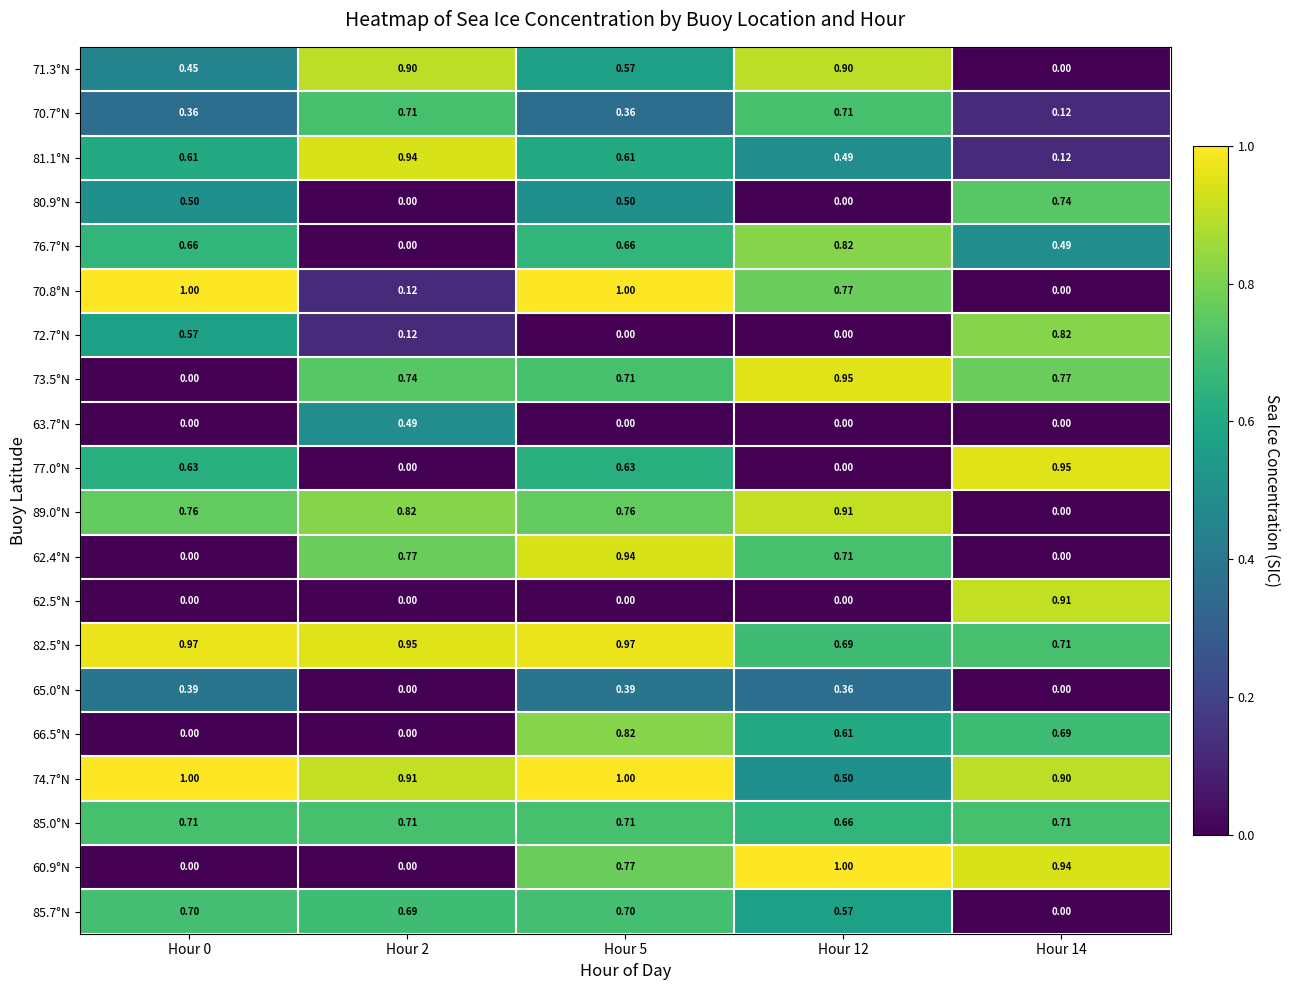

Is the value of 66.5°N at Hour 14 greater than the value of 80.9°N at Hour 12?

Yes